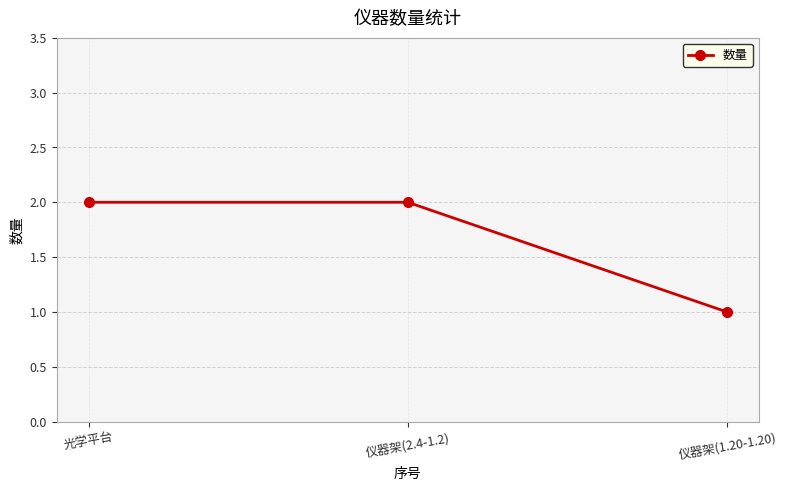

What is the difference between the maximum and minimum values?

1